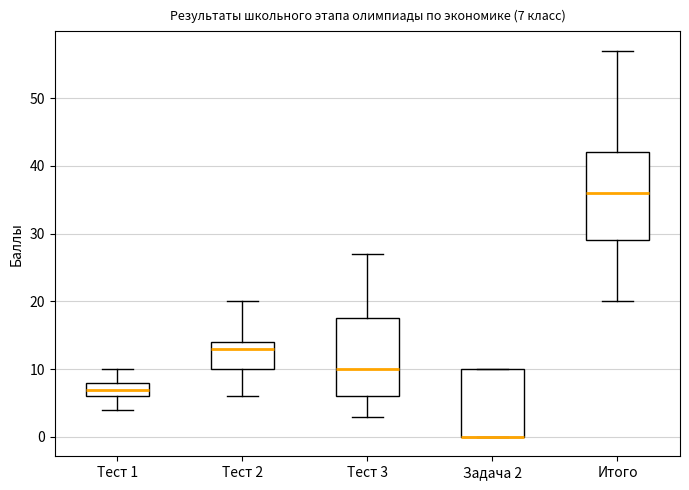

Comparing the boxes themselves (not the whiskers), which one is the tallest?

Итого